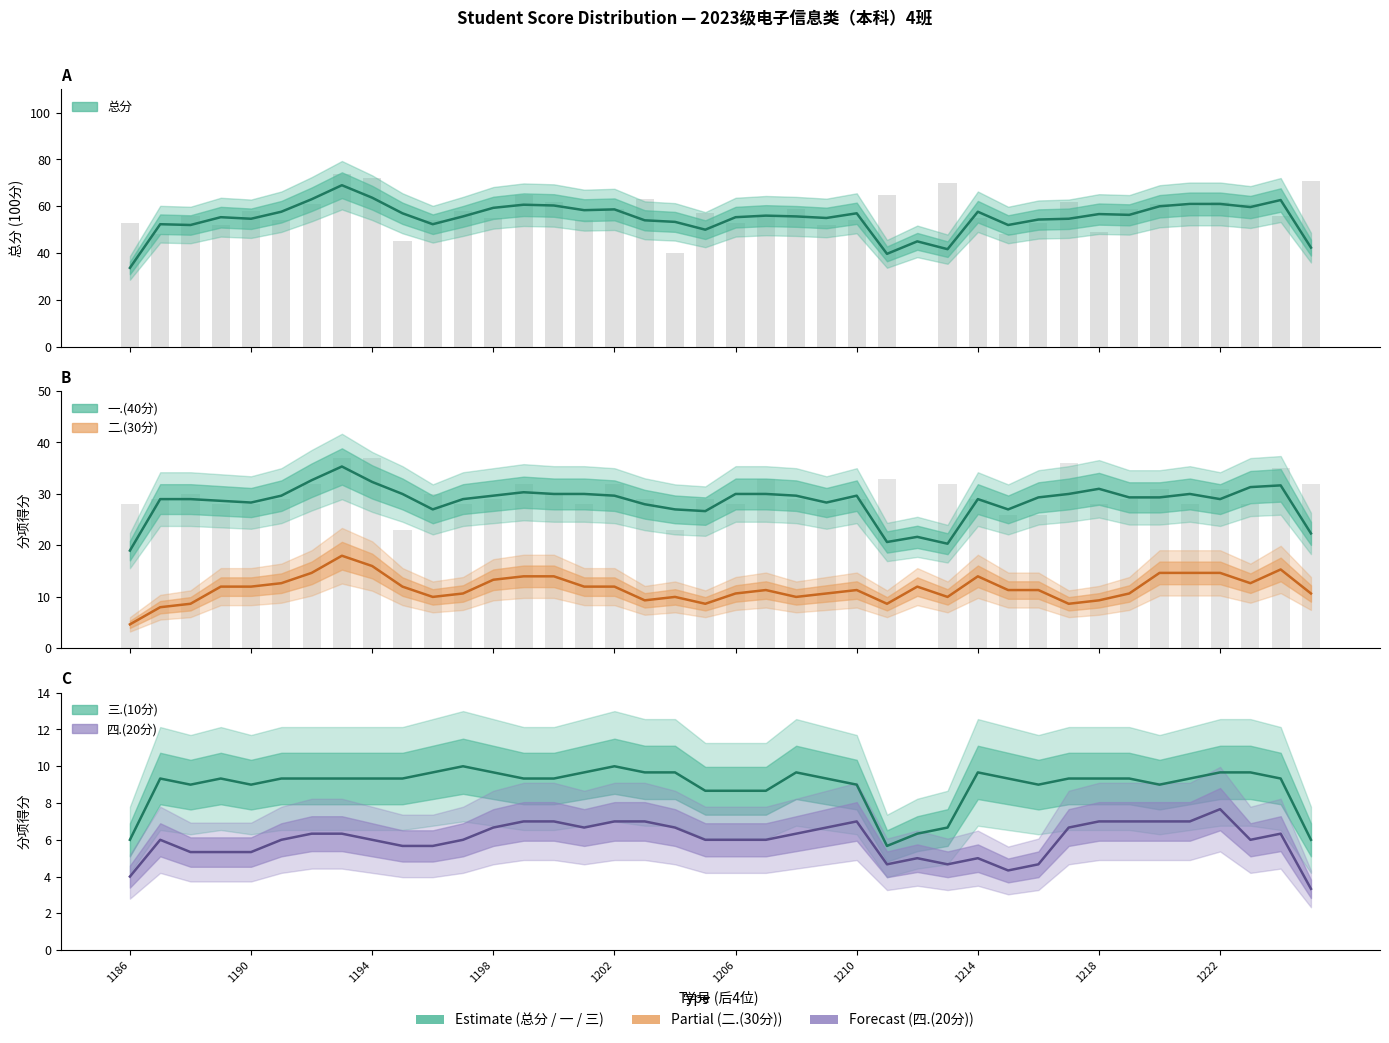

Is it true that 总分 equals 59.7 at 37?

True